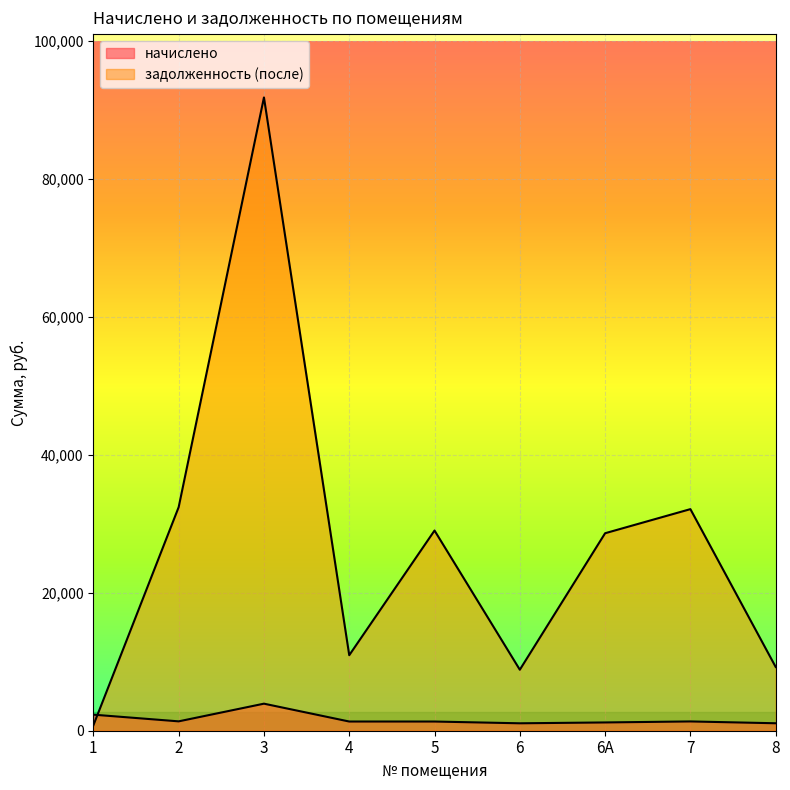

The начислено series shows 765.7 at 4. True or false?

False